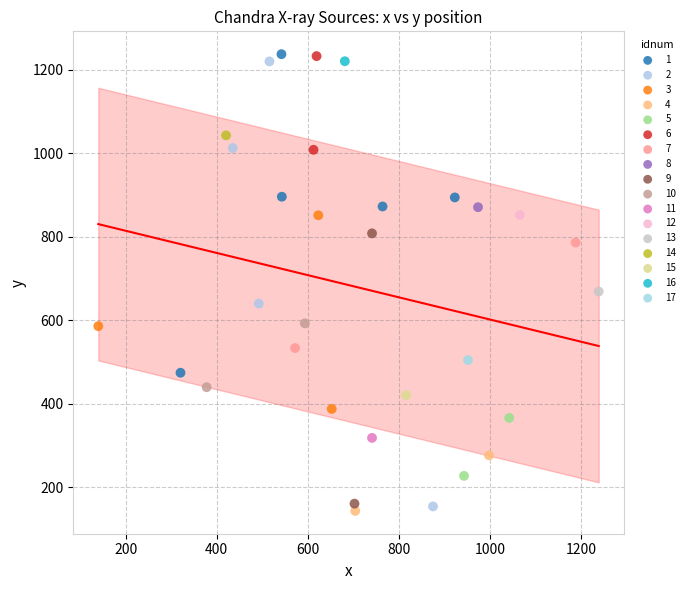

What are all the series names shown in the legend?

1, 2, 3, 4, 5, 6, 7, 8, 9, 10, 11, 12, 13, 14, 15, 16, 17